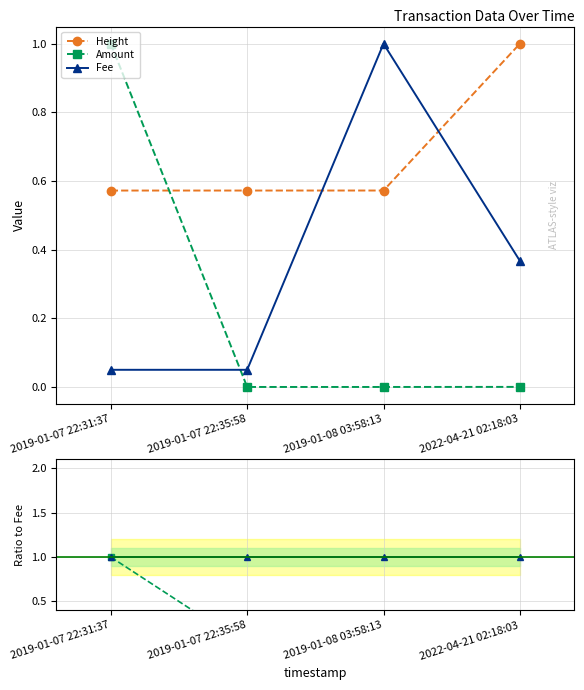

Between 2019-01-07 22:35:58 and 2022-04-21 02:18:03, which series saw the biggest shift?

Height